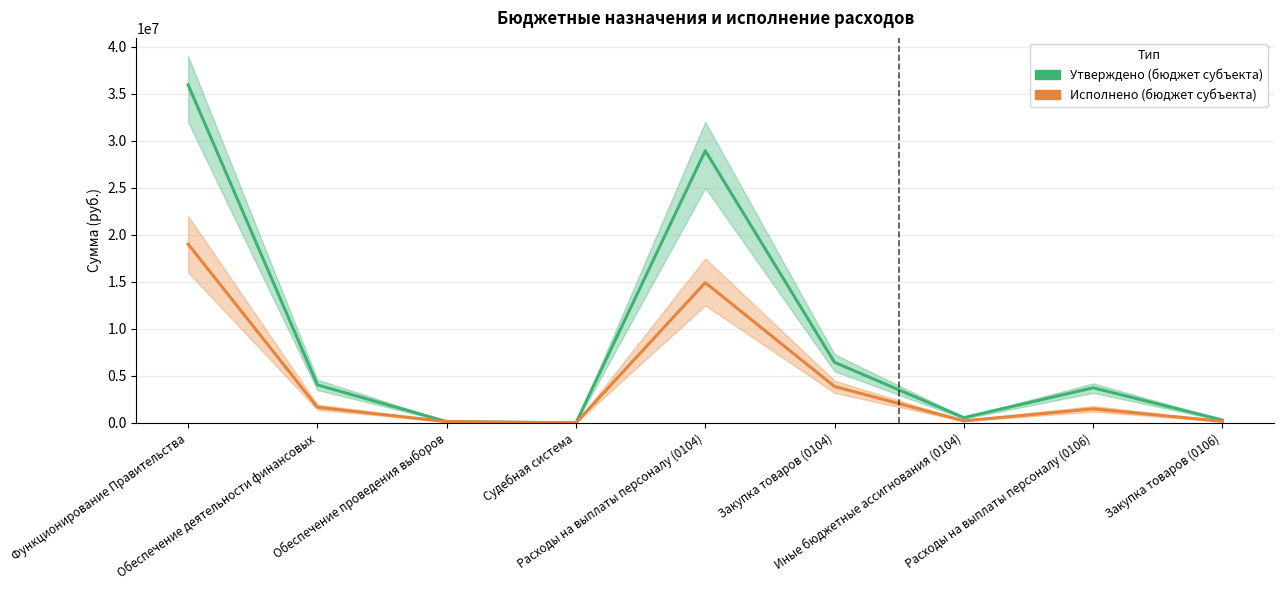

Where does the Утверждено (бюджет субъекта) series first go above 3737300?

Функционирование Правительства